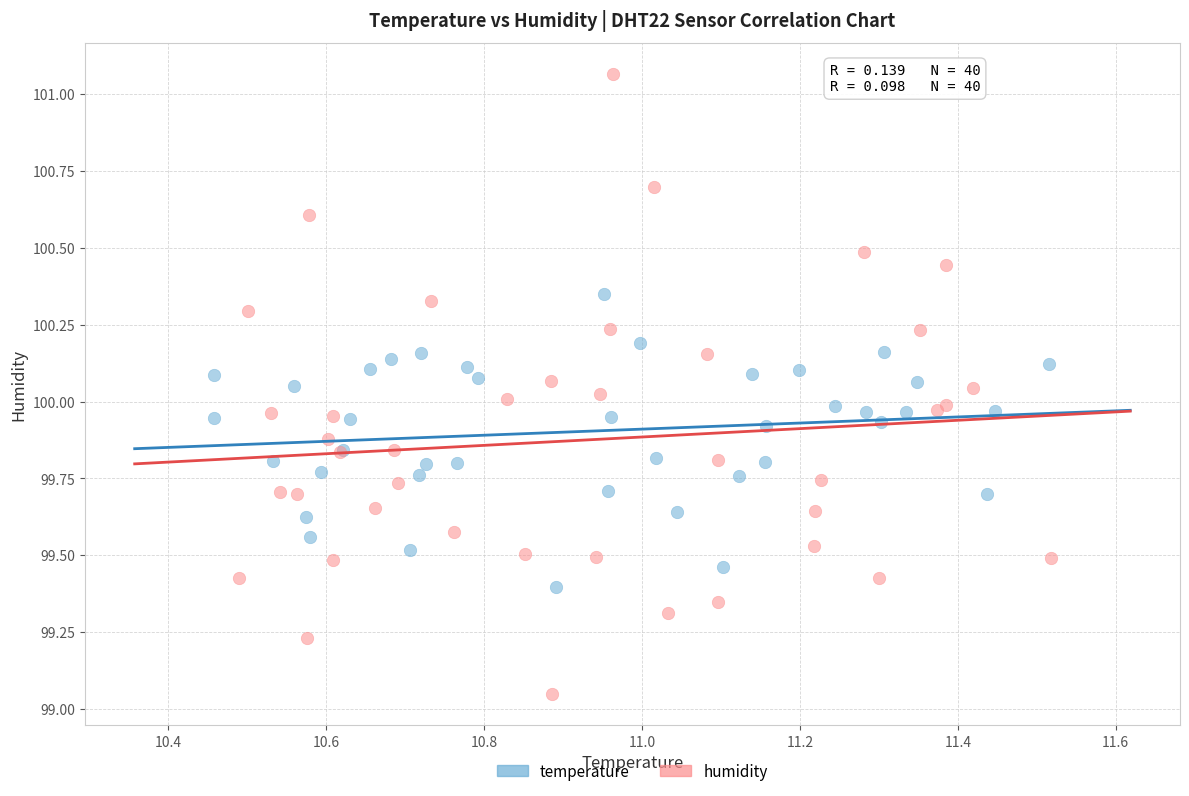

Which series reaches the minimum Y coordinate?

humidity